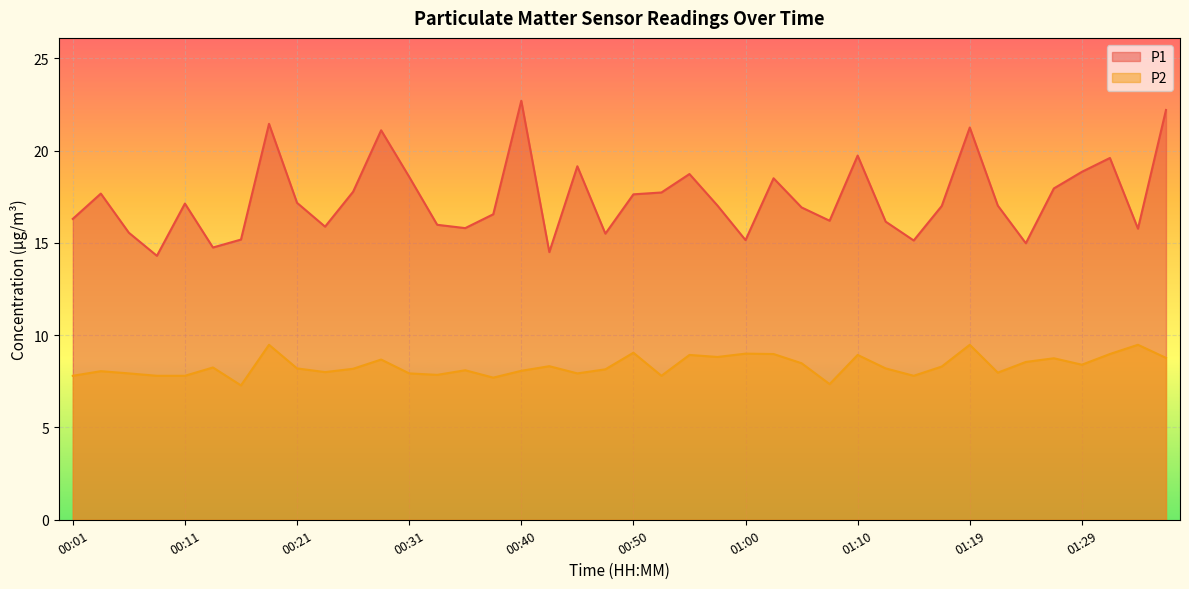

At which label does P1 reach its peak?

00:40